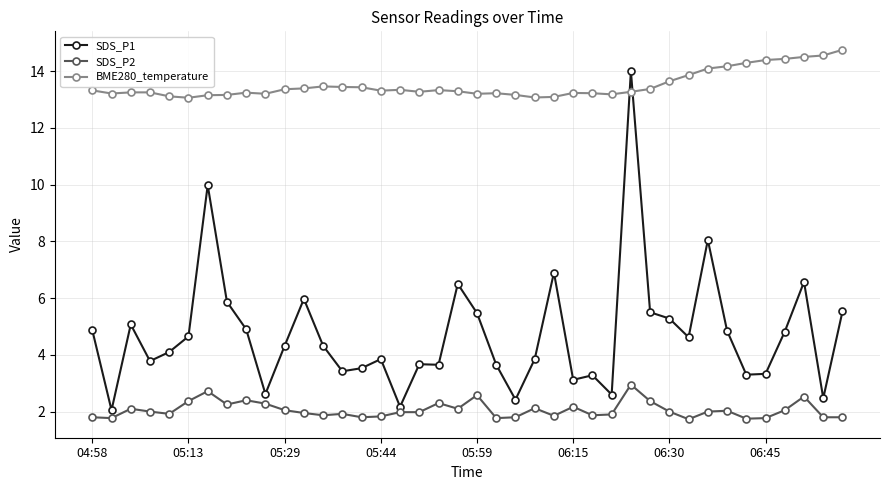

Which series has the widest spread of values?

SDS_P1